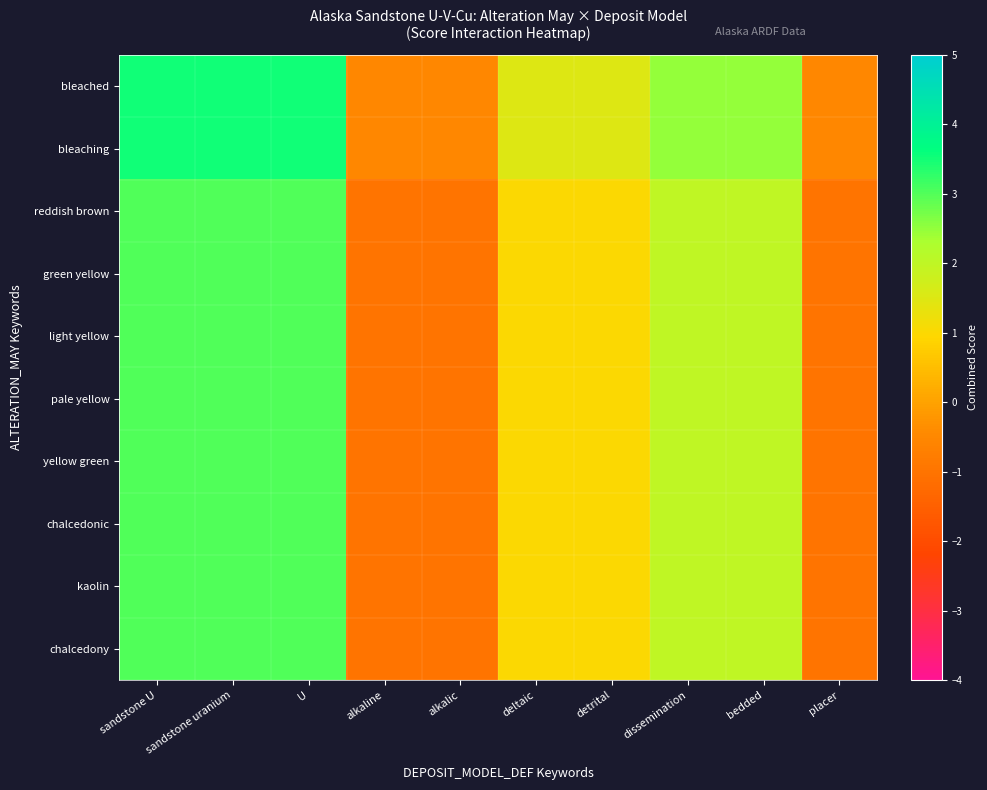

Which label corresponds to the largest value in the chart?

sandstone U